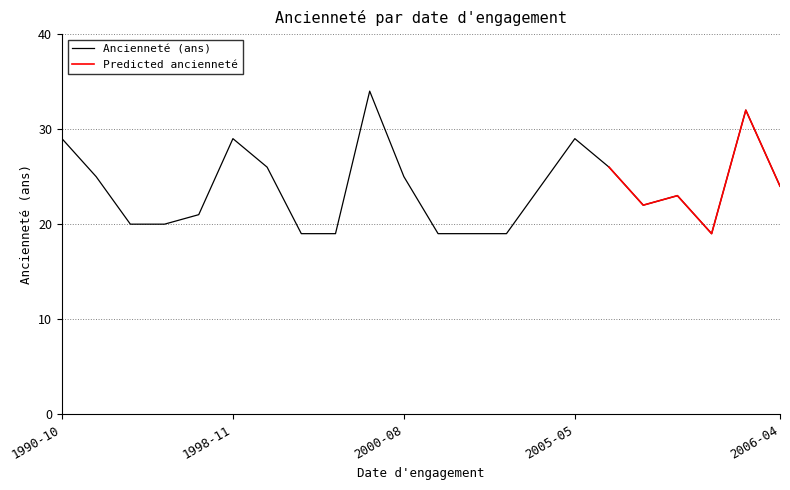

Is this an area chart (filled region under the line)?

No